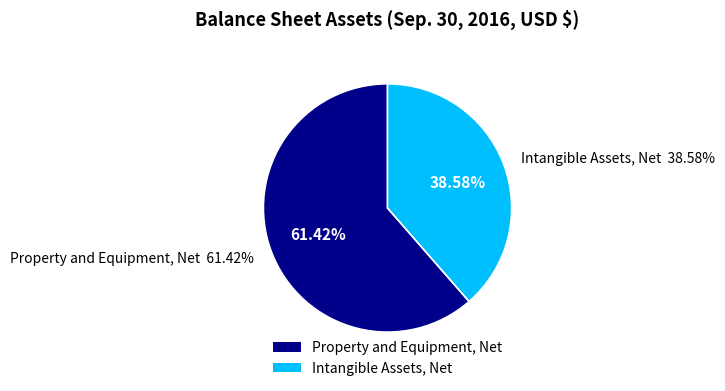

Between Property and Equipment, Net and Intangible Assets, Net, which is larger?

Property and Equipment, Net